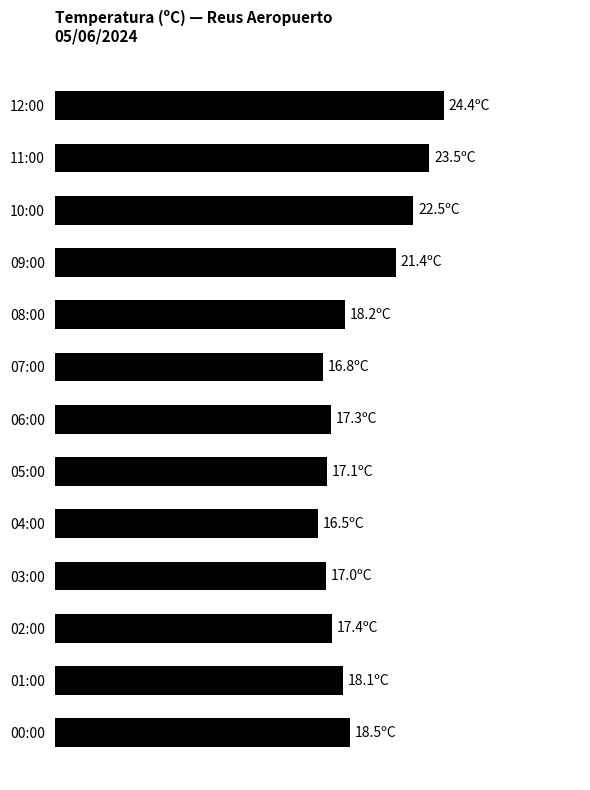

Are the bars horizontal?

Yes